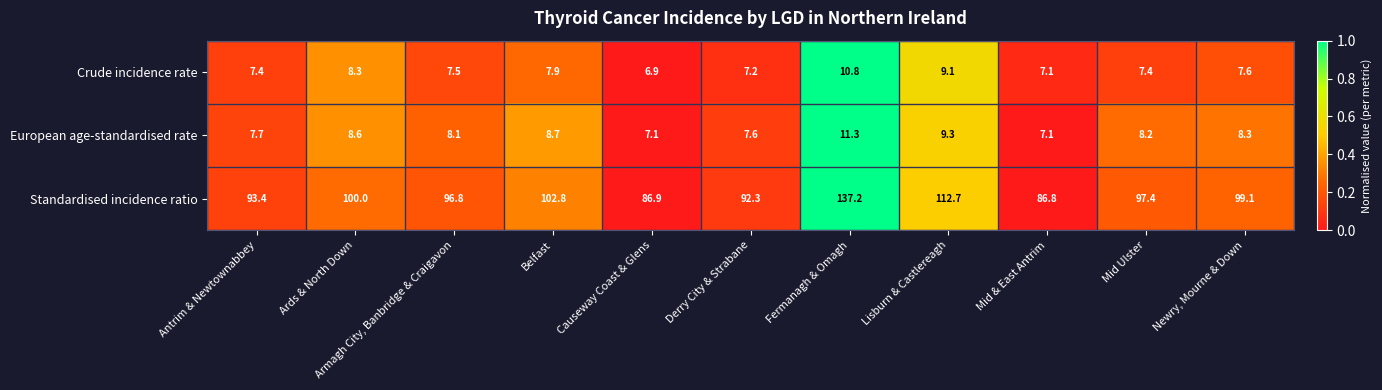

True or false: European age-standardised rate has a value of 16.5 at Lisburn & Castlereagh.

False